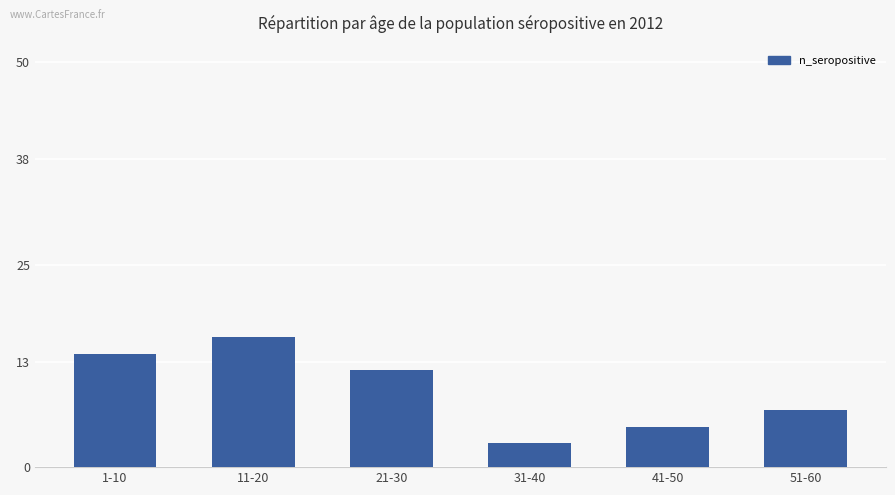

What is the sum of the values at 1-10 and 41-50?

19